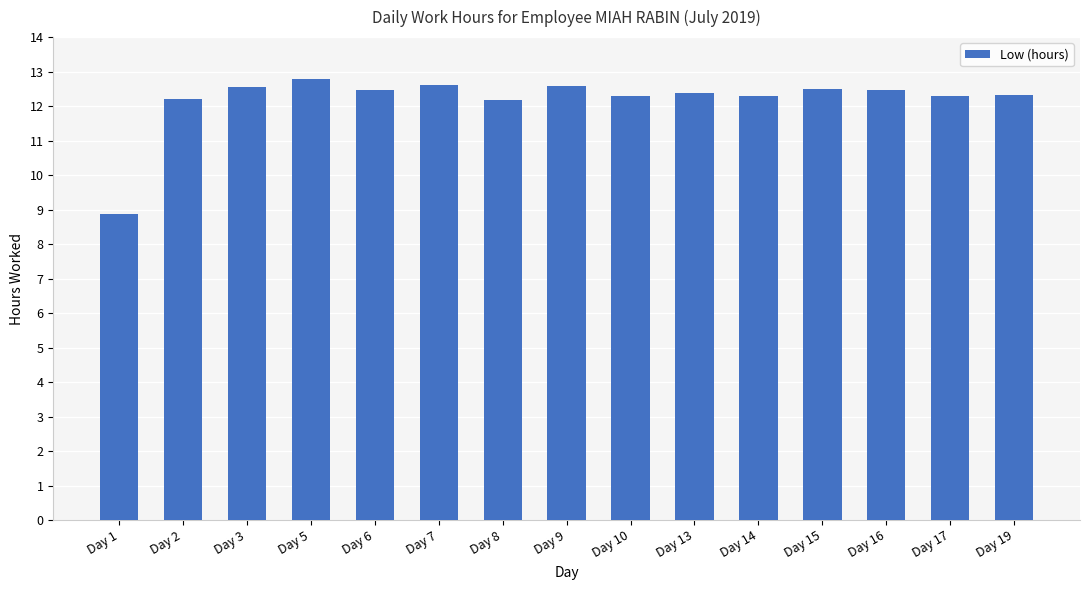

Does the chart contain any negative values?

No